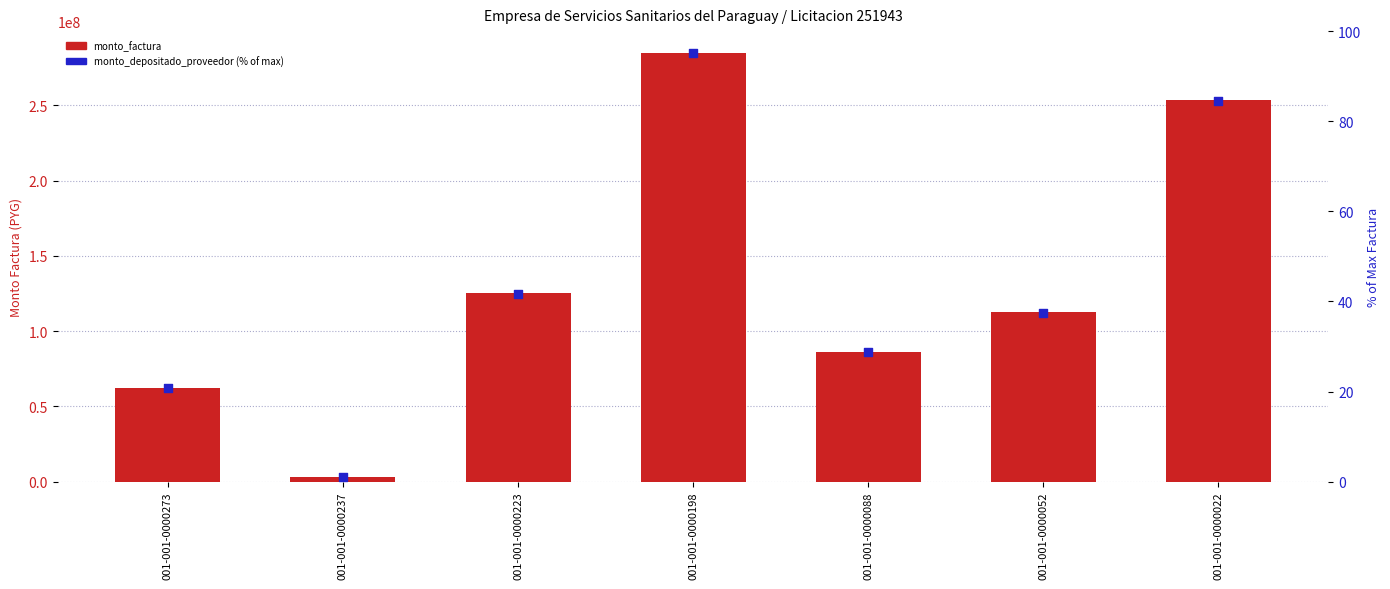

At how many categories does at least one series exceed 236014622?

2